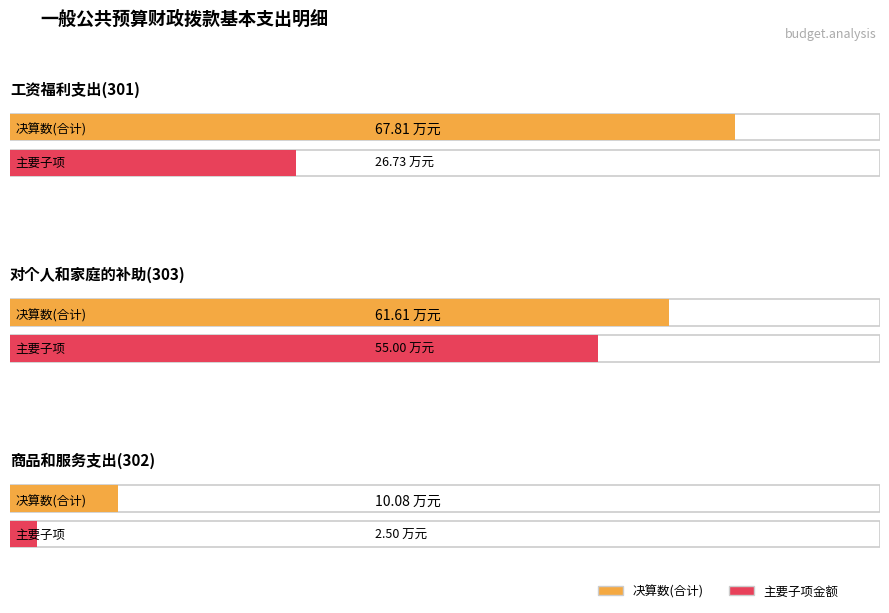

Is it true that 决算数 equals 33.5 at 对个人和家庭的补助(303)?

False